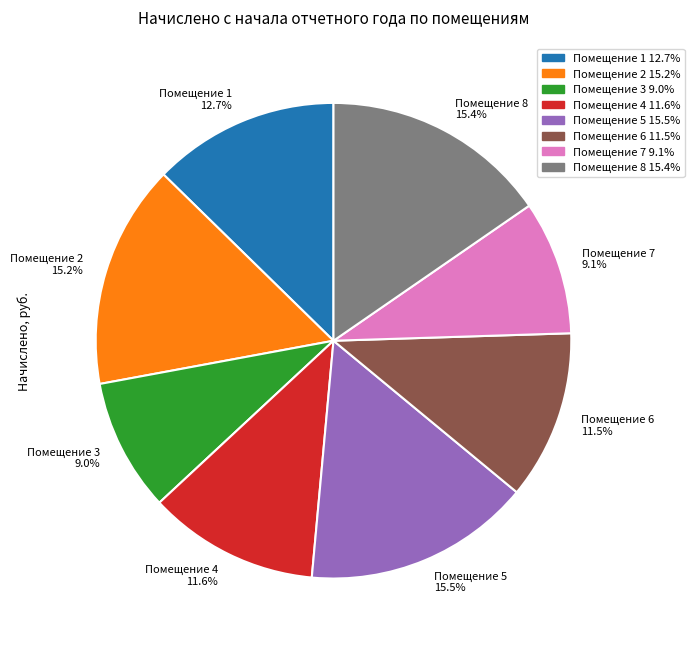

Which has a higher value, Помещение 3 9.0% or Помещение 2 15.2%?

Помещение 2 15.2%